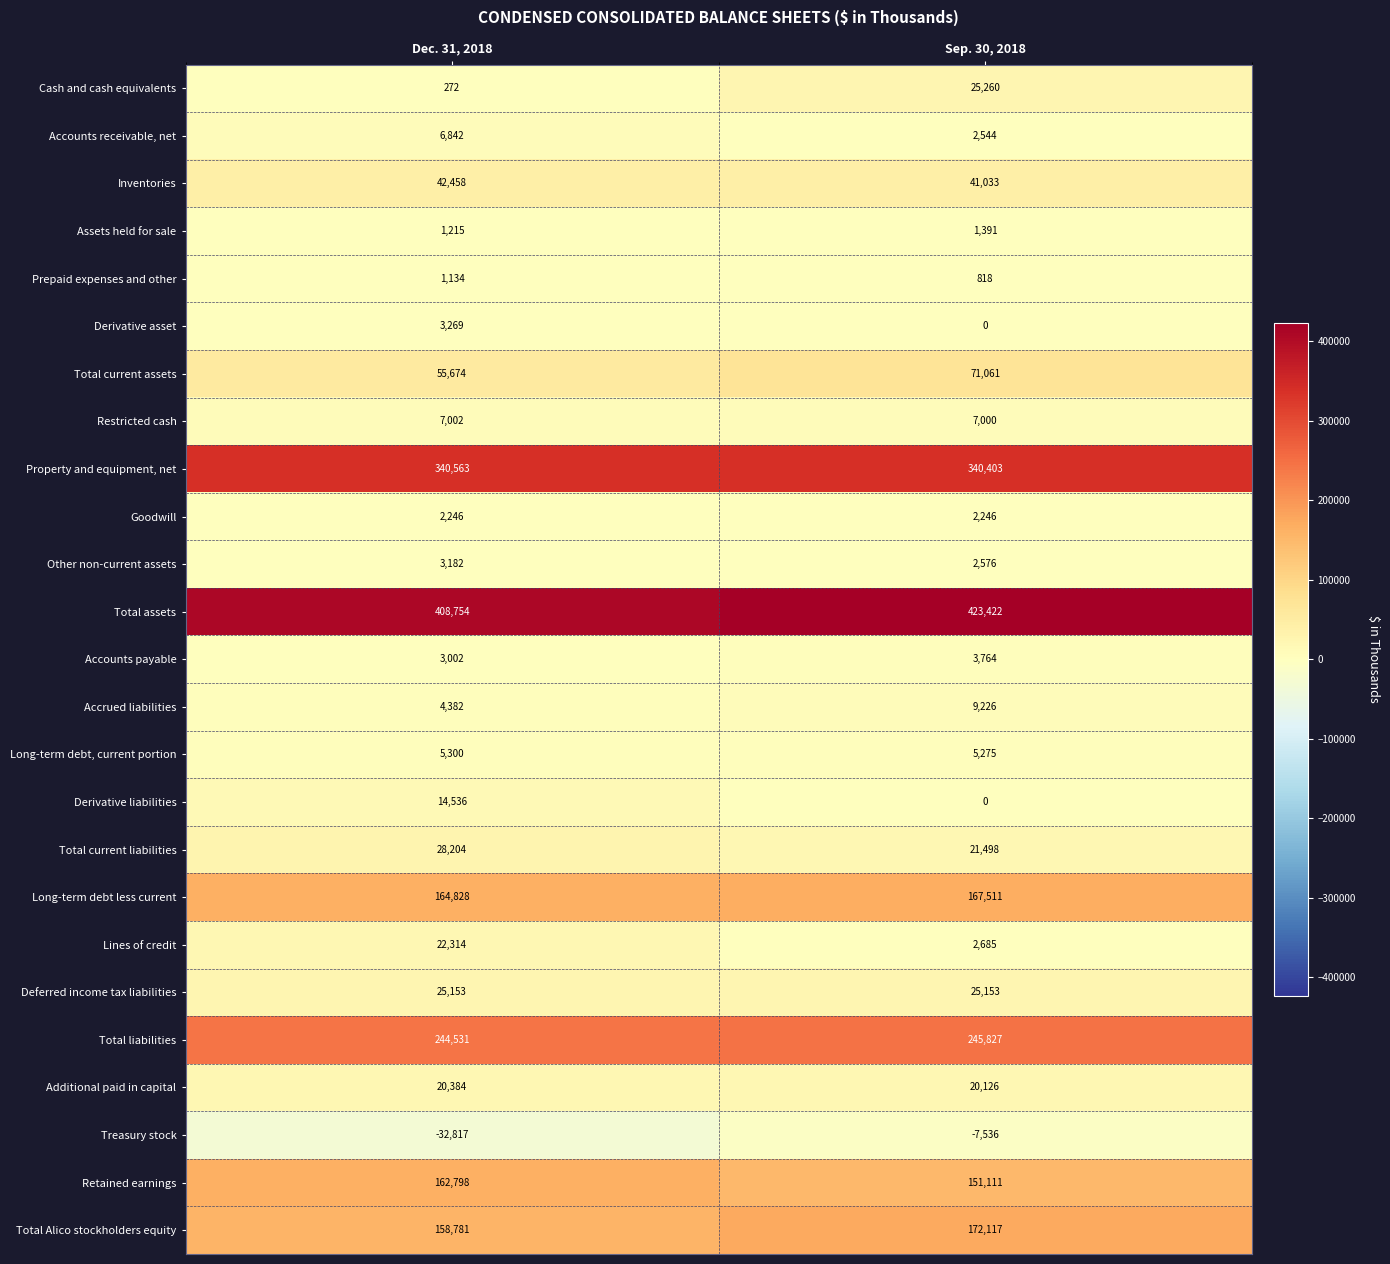

Which series has the largest total across all categories?

Total assets